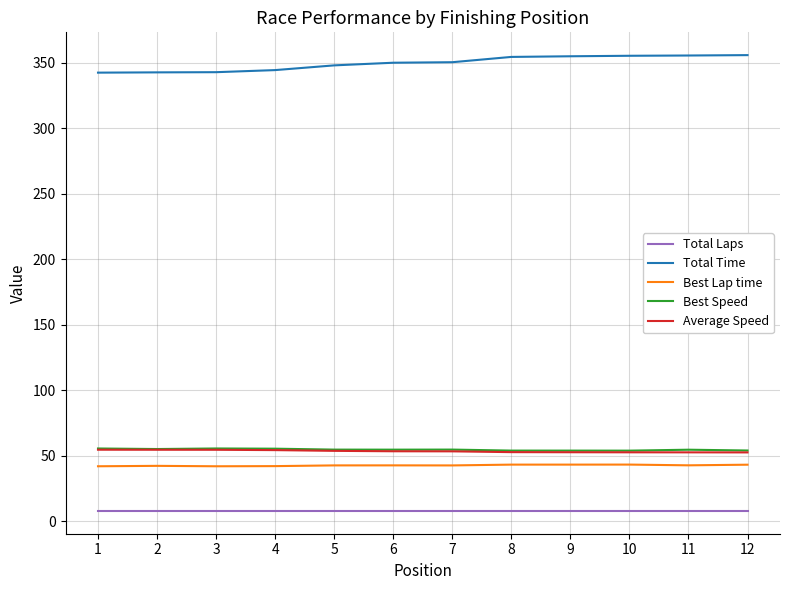

Where does the Best Speed series first go above 54?

1